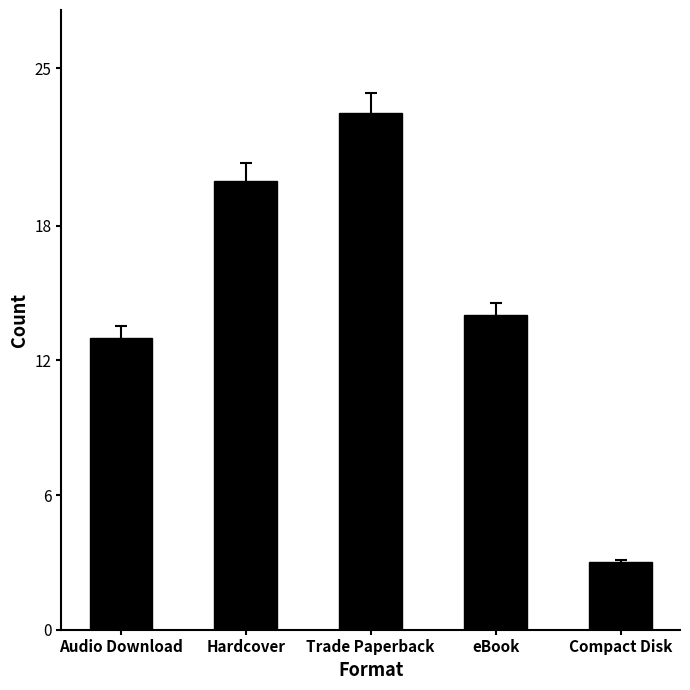

Reading left to right, what are all the values shown in this chart?

Audio Download=13	Hardcover=20	Trade Paperback=23	eBook=14	Compact Disk=3